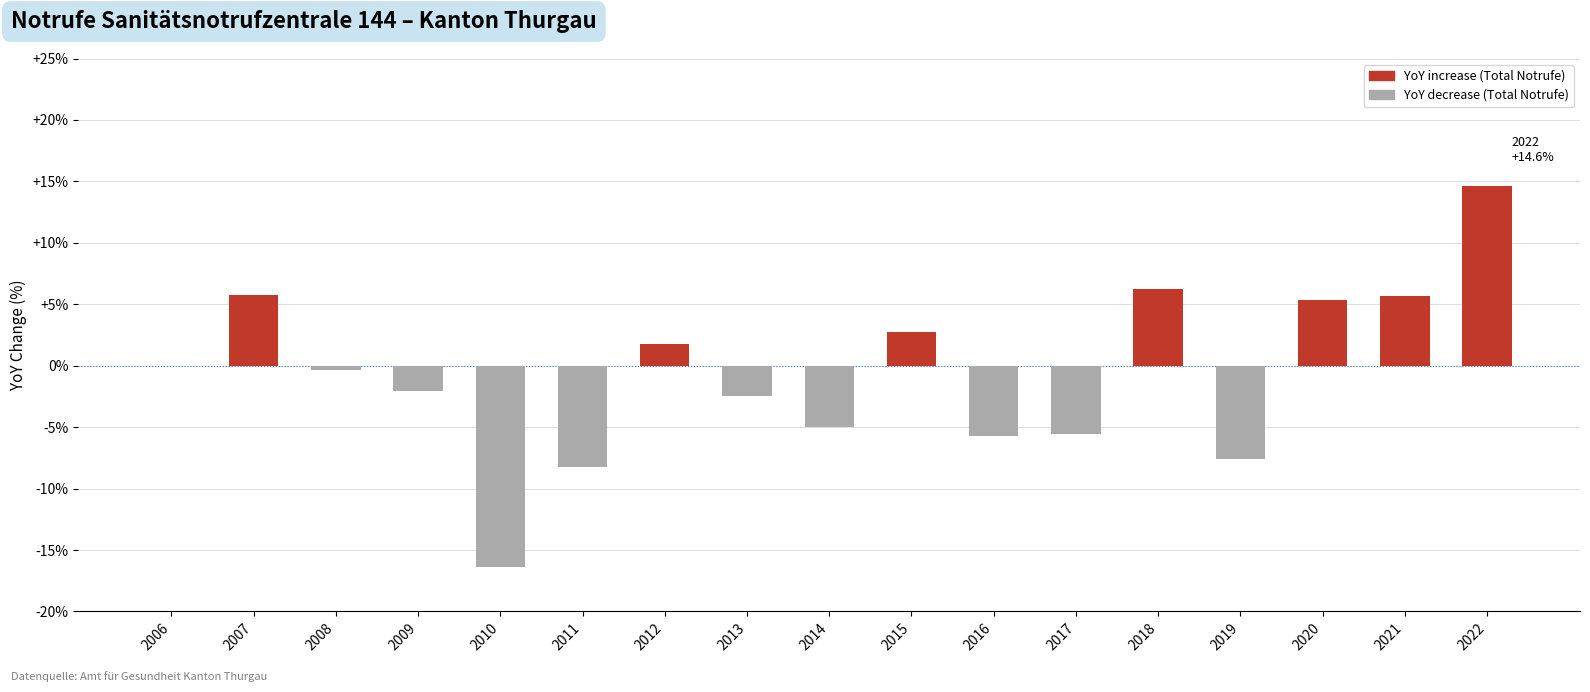

What is the change in value from 2011 to 2020?

+13.6